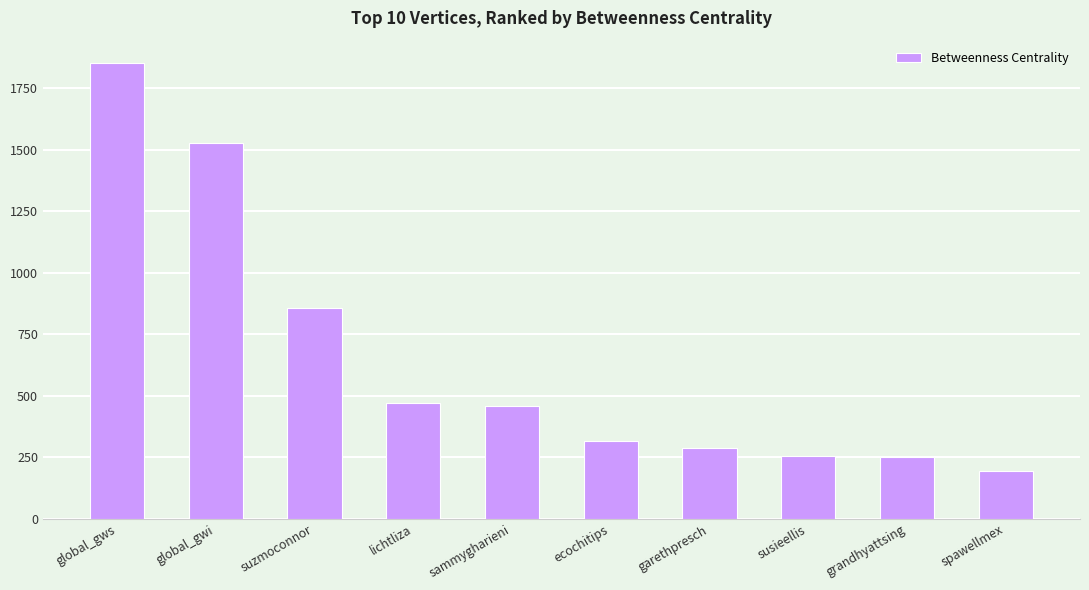

True or false: the data shows 53.2 at grandhyattsing.

False